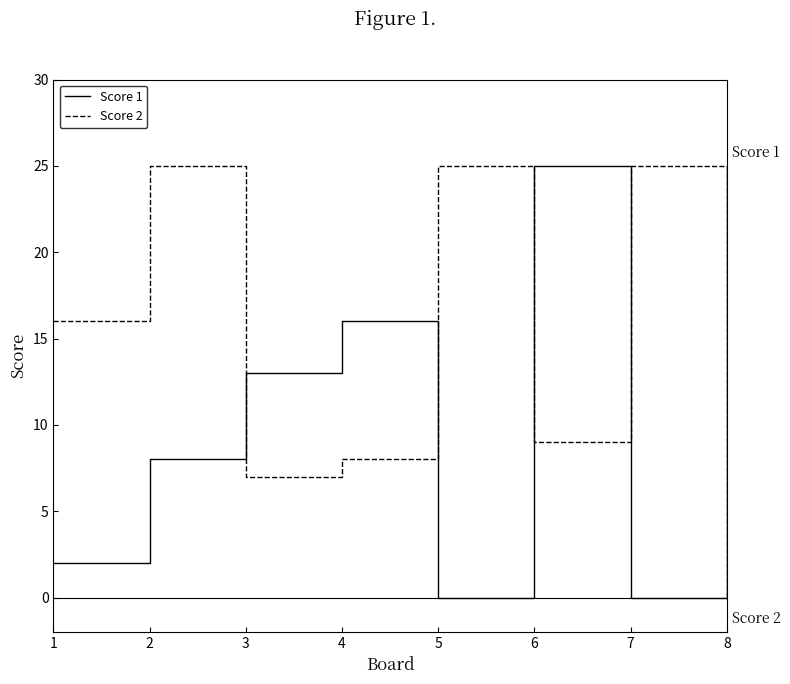

Rank the series by their average value, from lowest to highest.

Score 1, Score 2